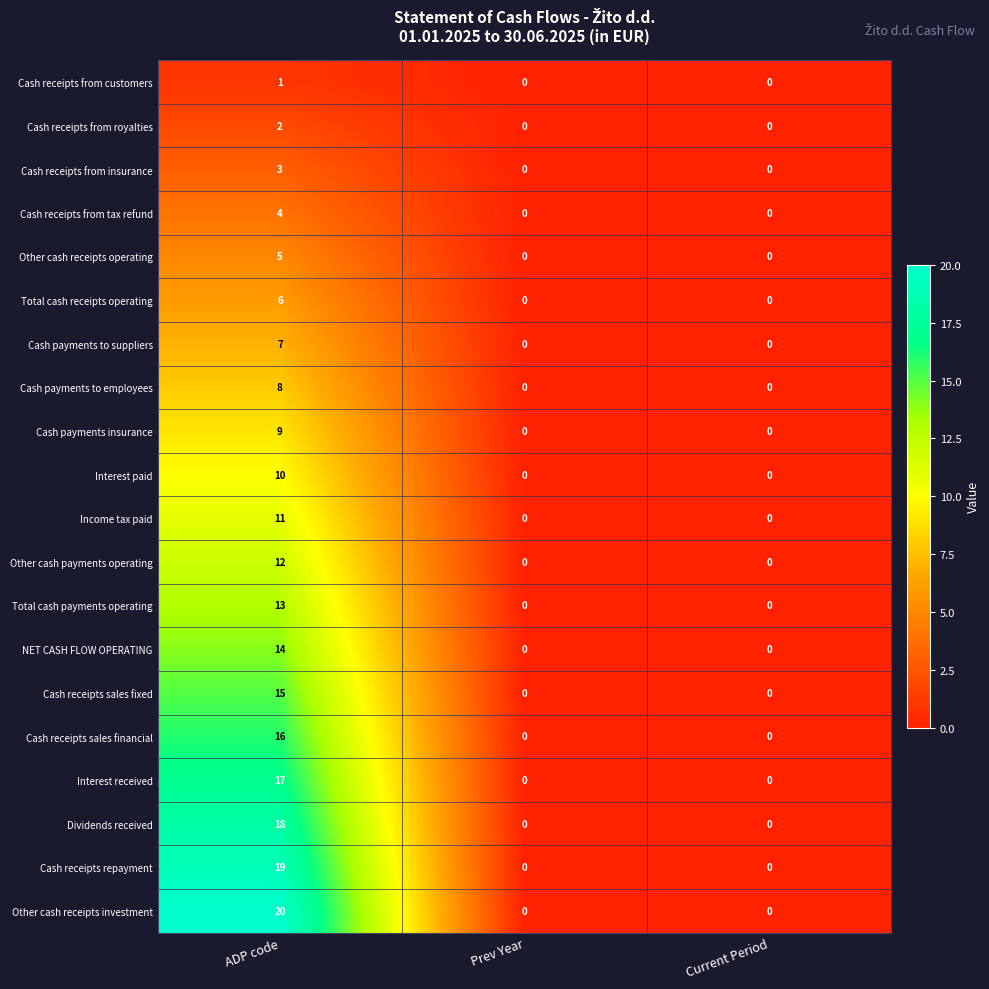

At which category does the chart reach its peak across all series?

ADP code